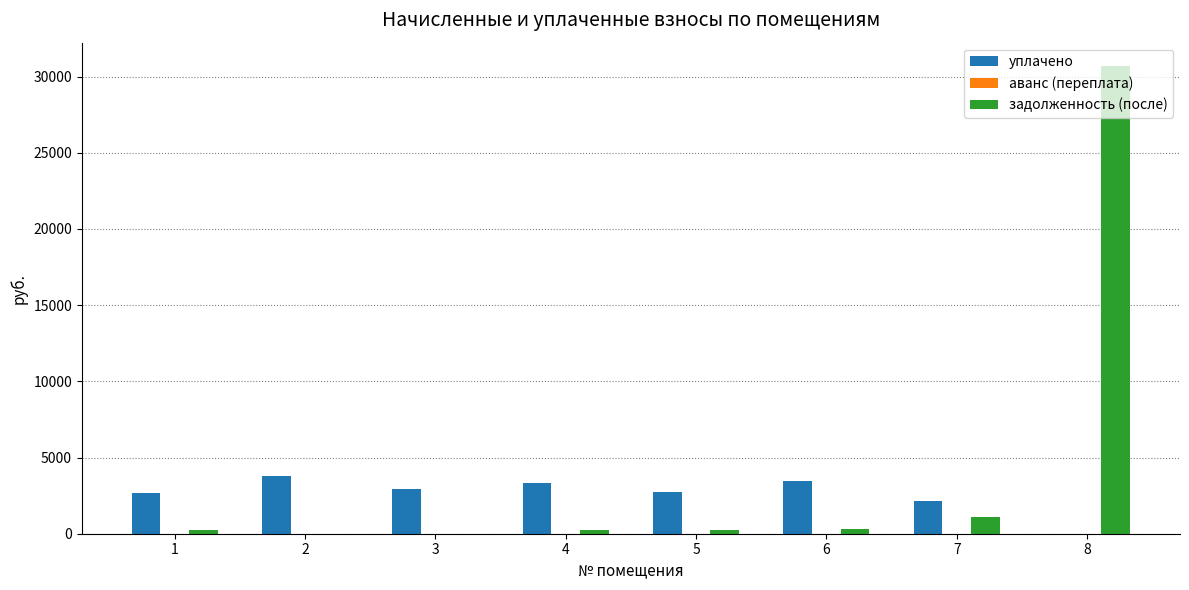

Which series has the largest total across all categories?

задолженность (после)